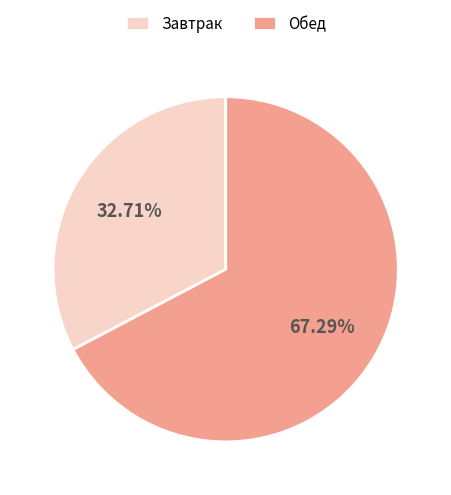

What is the smallest slice in the pie chart?

Завтрак